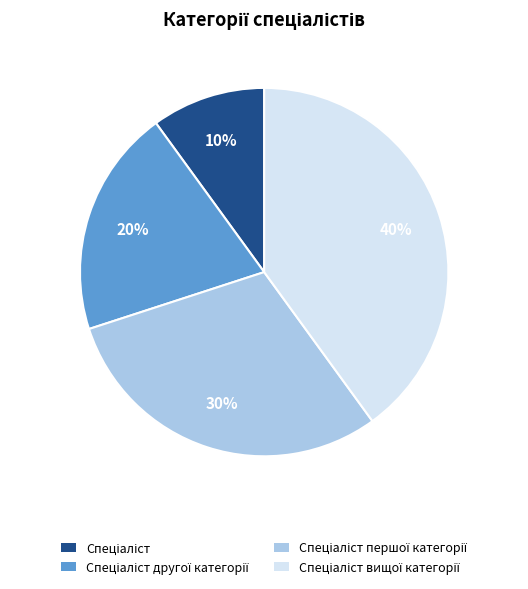

To the nearest percent, what is the average slice percentage?

25%